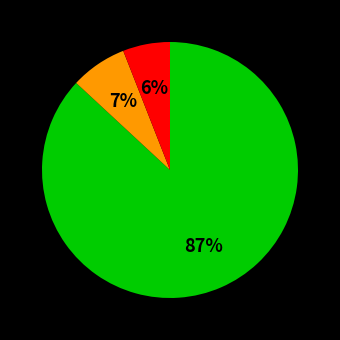

To the nearest percent, what is the average slice percentage?

33%